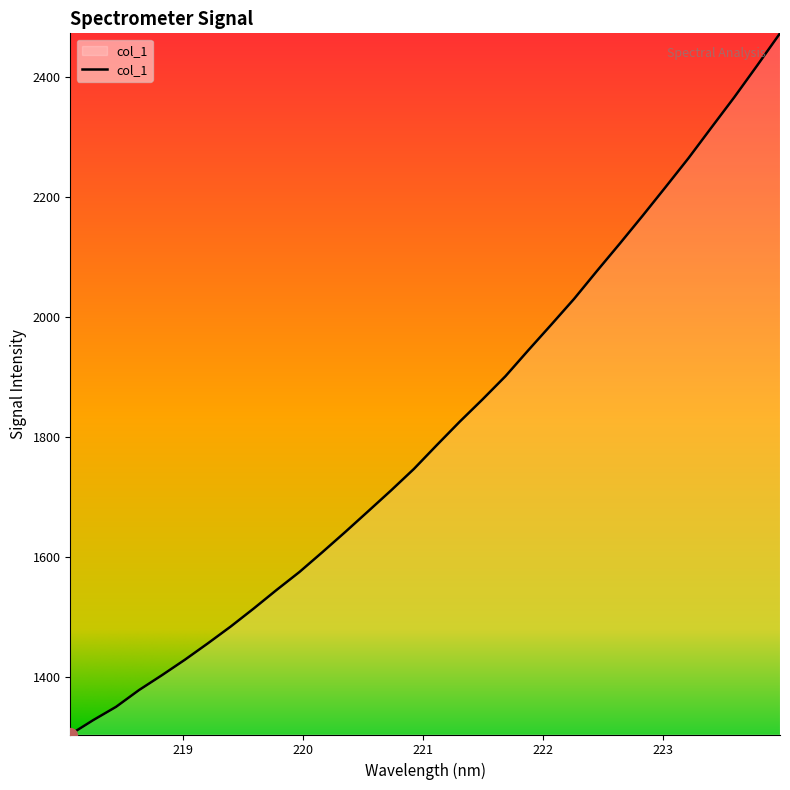

What is the maximum value shown in the chart?

2472.3